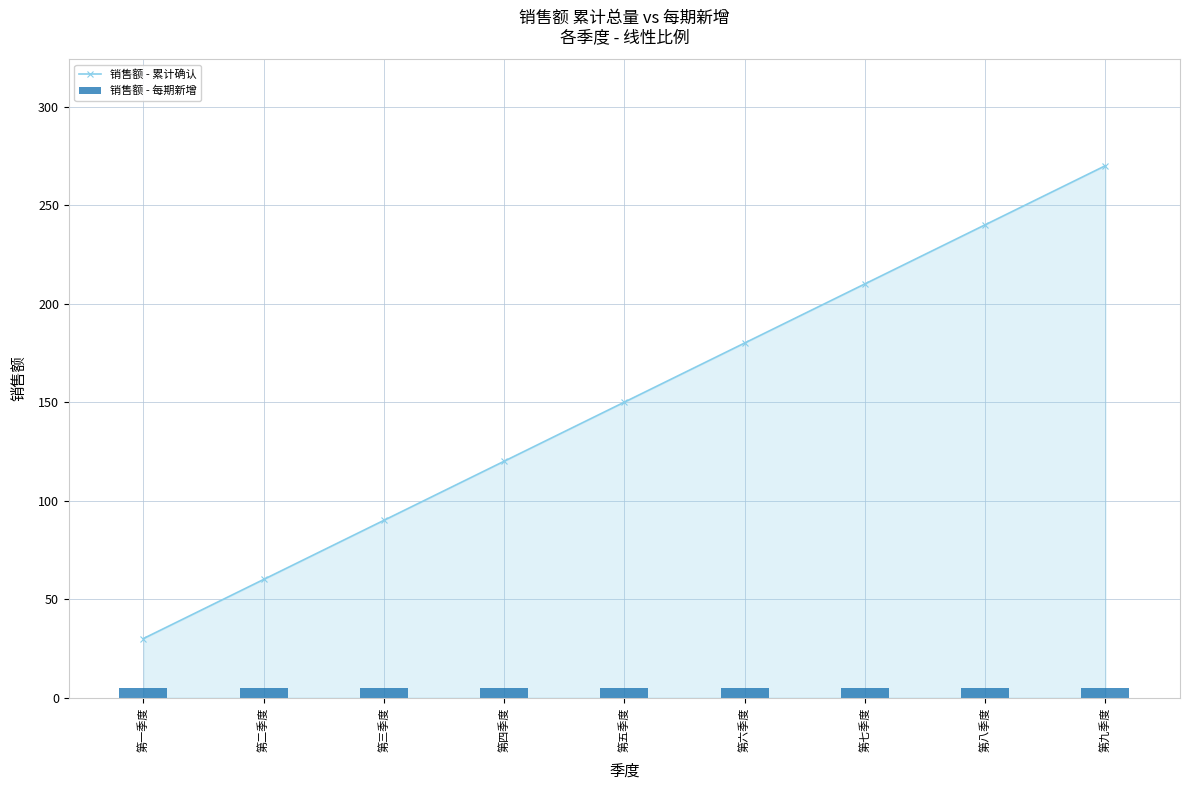

True or false: 销售额 - 累计确认 has a value of 50 at 第一季度.

False